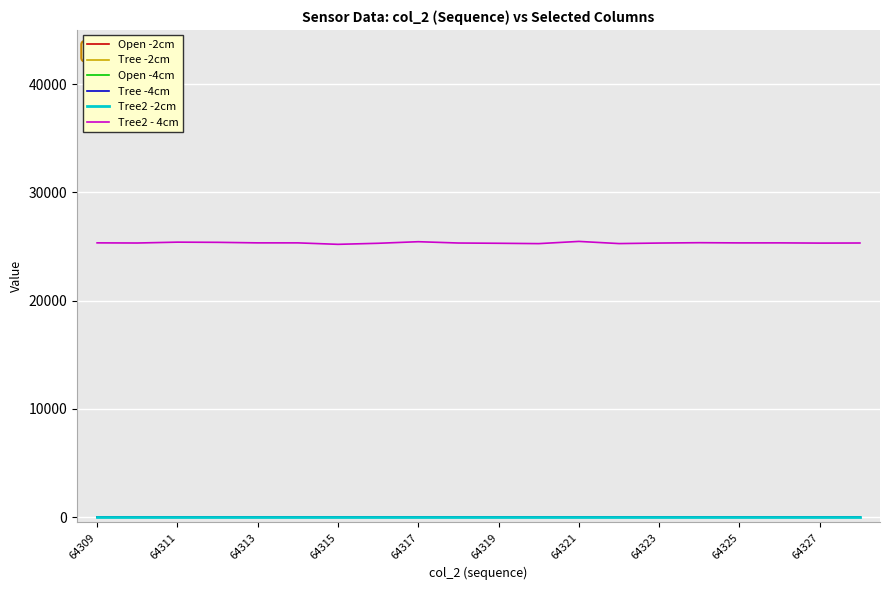

Does the chart display data point markers on the line(s)?

No